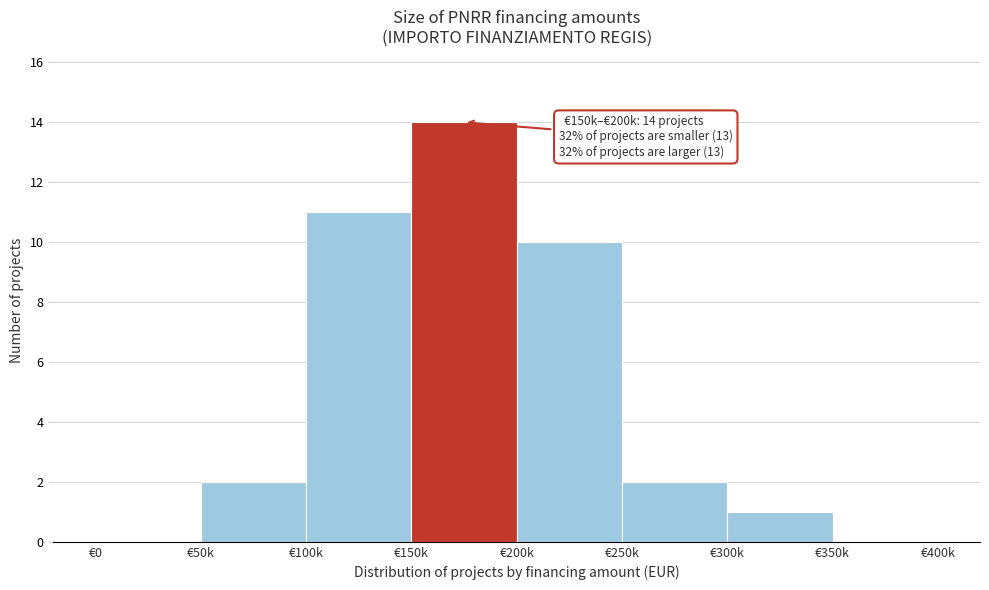

Reading left to right, extract all data points from this chart.

€0=0	€50k=2	€100k=11	€150k=14	€200k=10	€250k=2	€300k=1	€350k=0